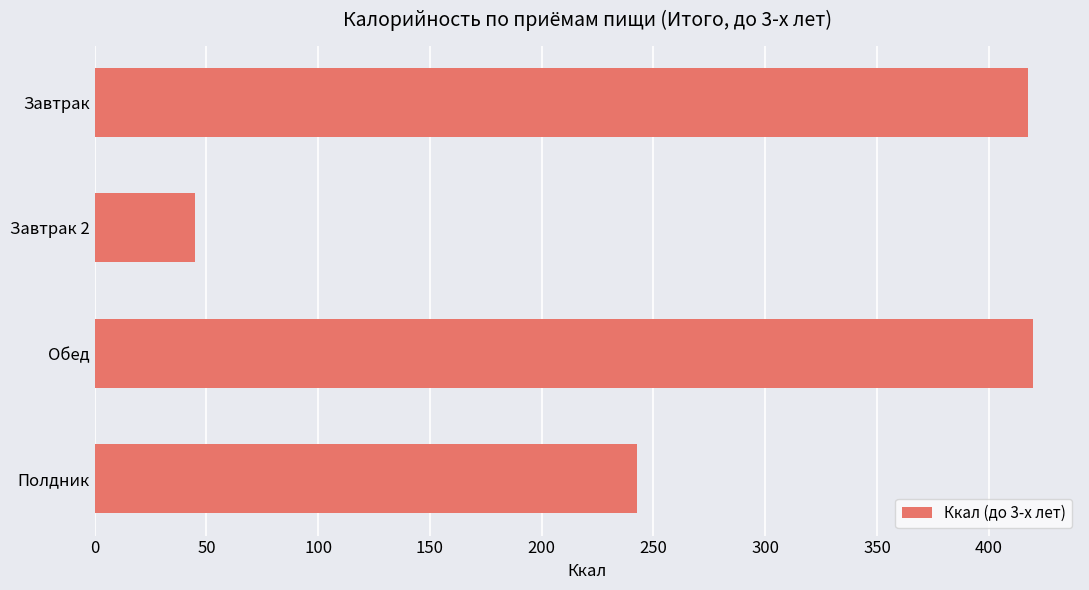

What is the greatest value displayed?

419.8